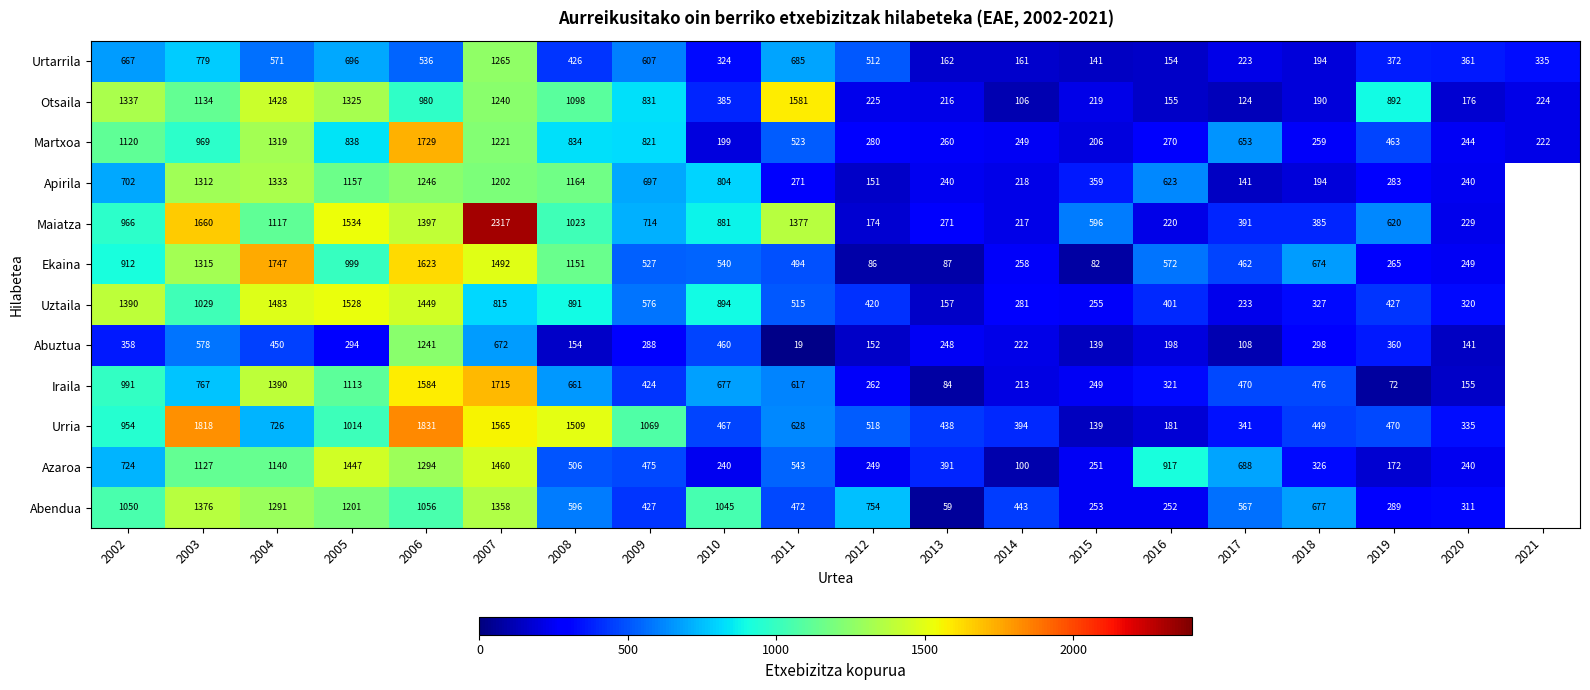

What is the average value of the Martxoa series?

634